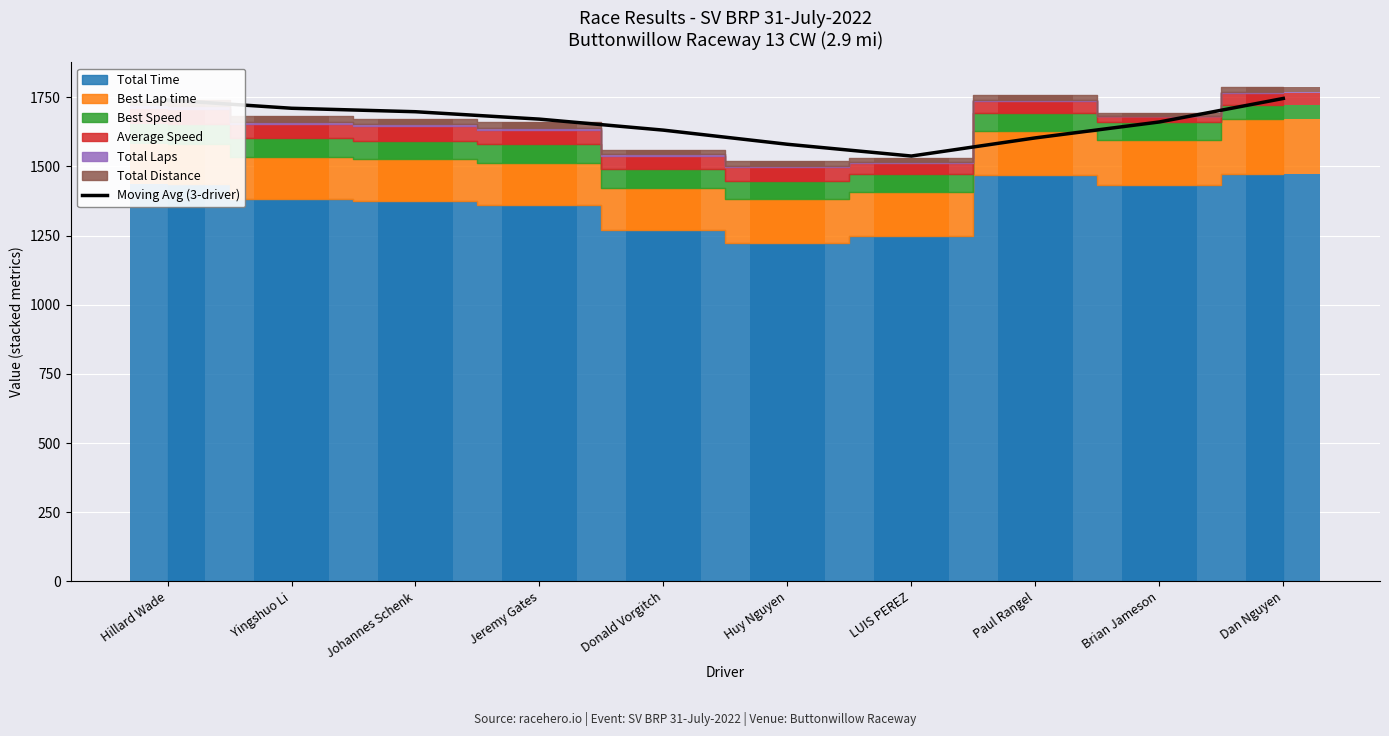

Where is the data nearest to the value 1641?

Donald Vorgitch